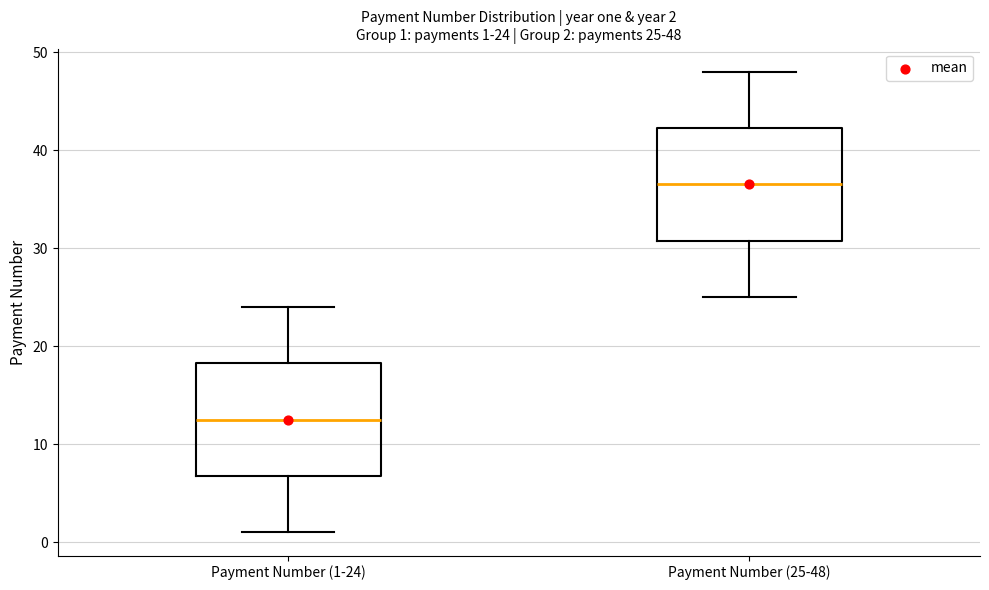

Which box has the lowest median line?

Payment Number (1-24)